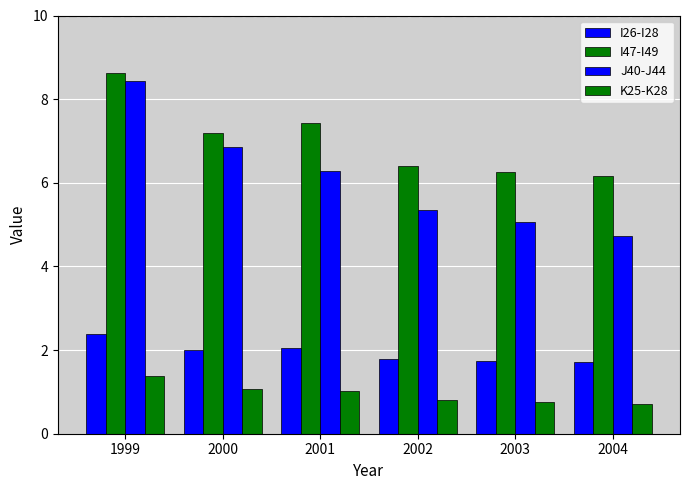

What is the value of the J40-J44 bar at the 2nd from the left?

6.8